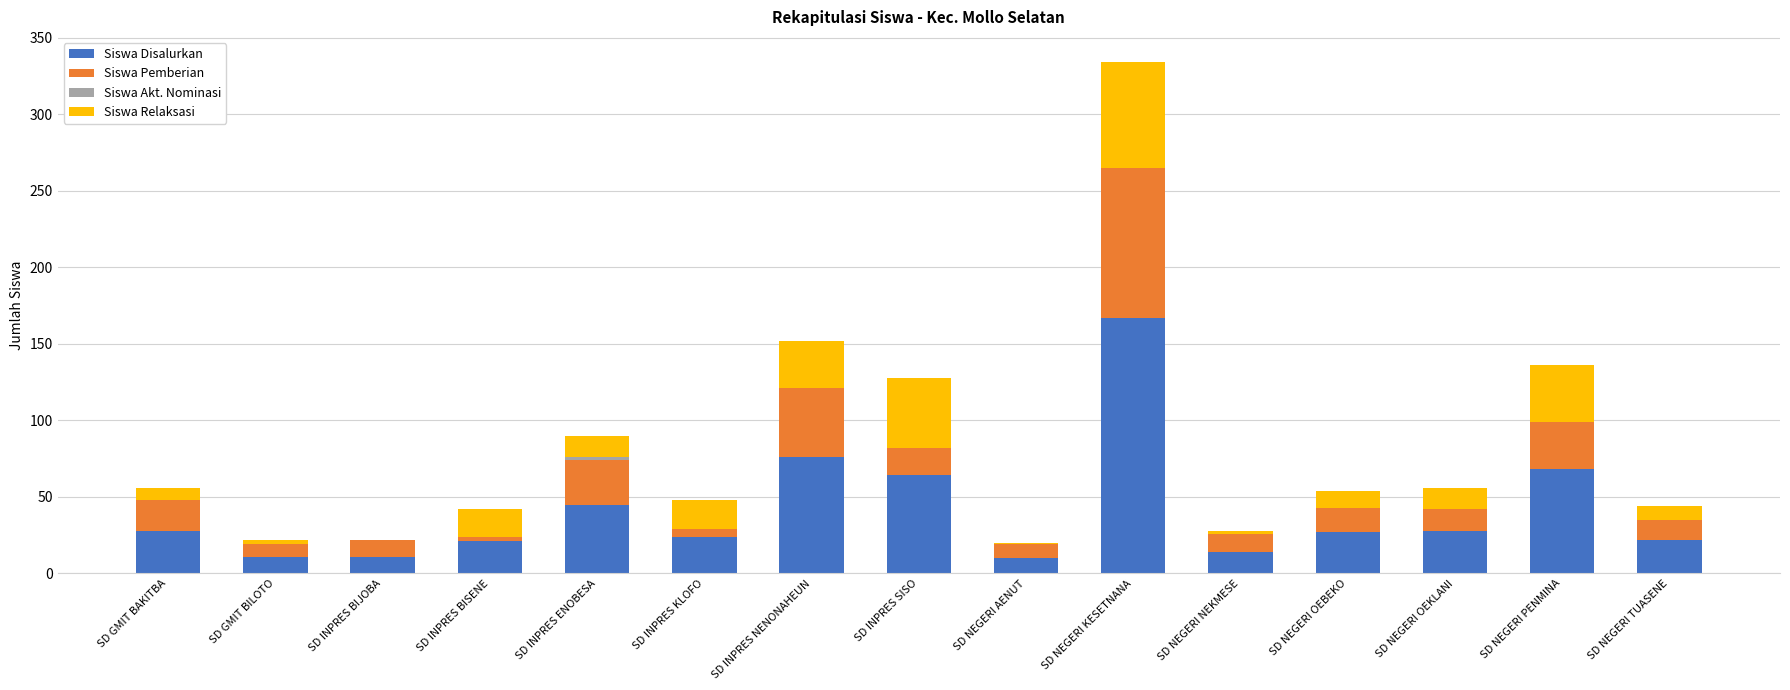

The Siswa Disalurkan series shows 45 at SD INPRES ENOBESA. True or false?

True